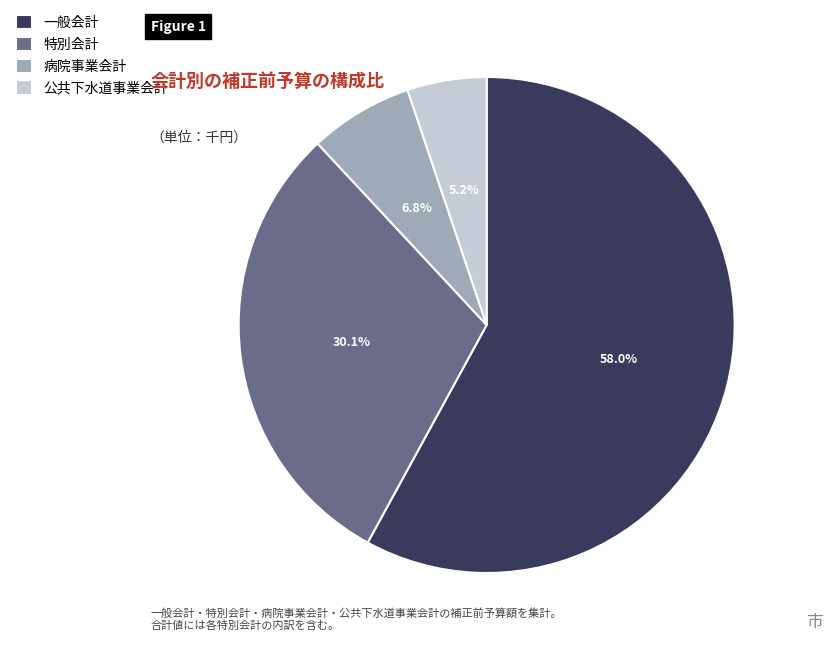

Does any single category account for the majority?

Yes